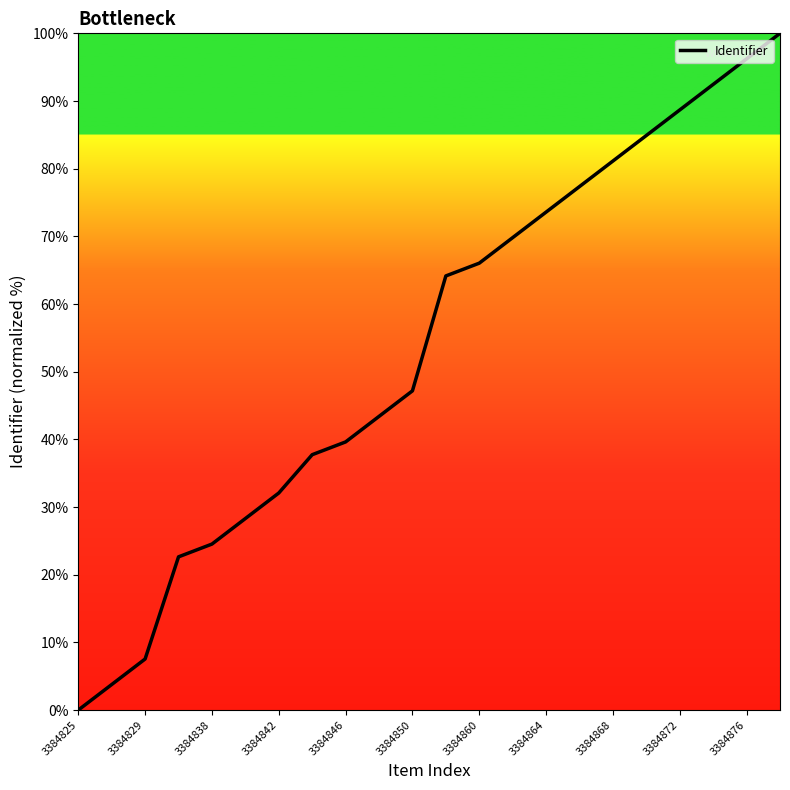

What is the difference between the maximum and minimum values?

100.0